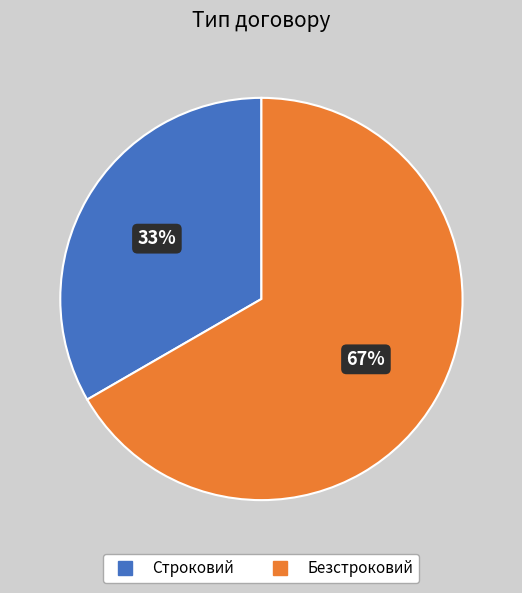

Is the sum of Строковий and Безстроковий greater than half?

Yes